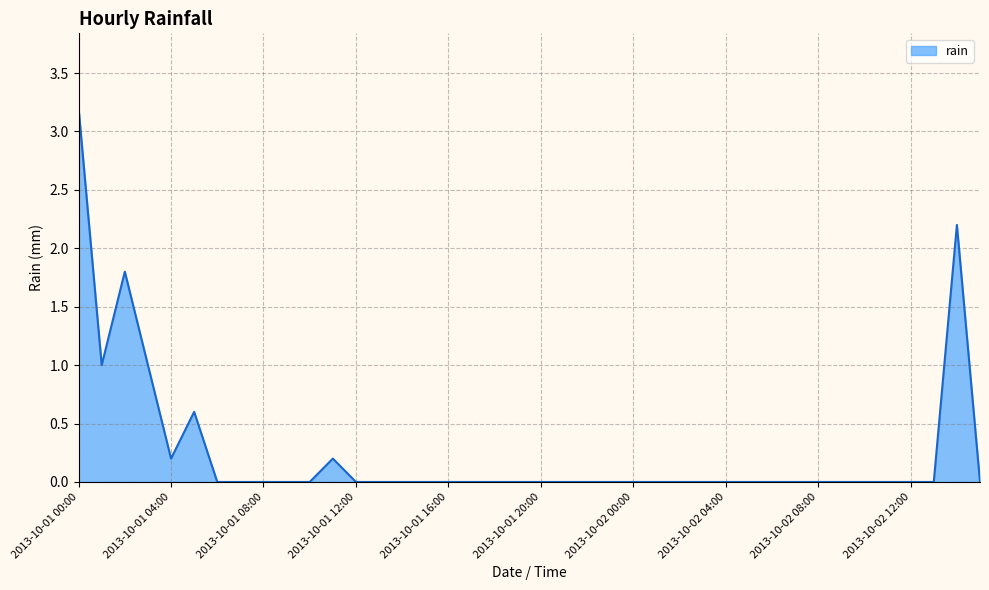

What is the maximum value shown in the chart?

3.2